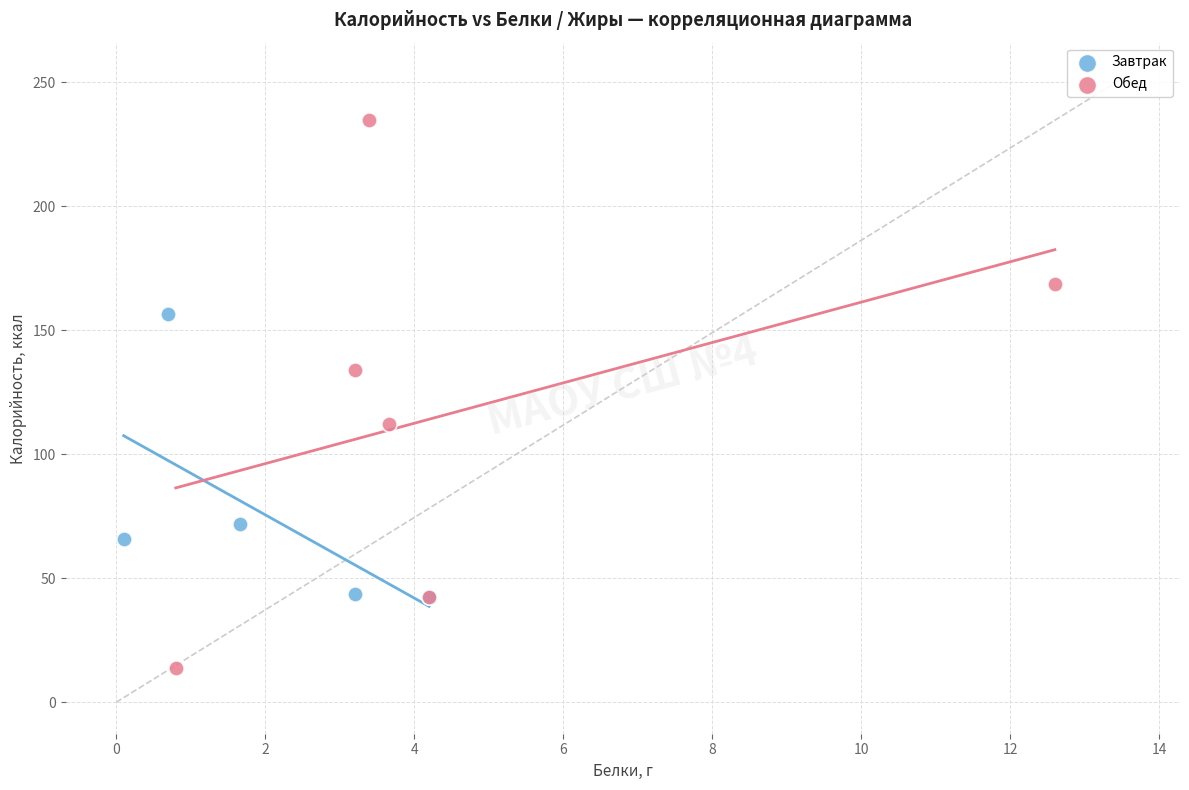

Which series has the largest Y range (max minus min)?

Обед